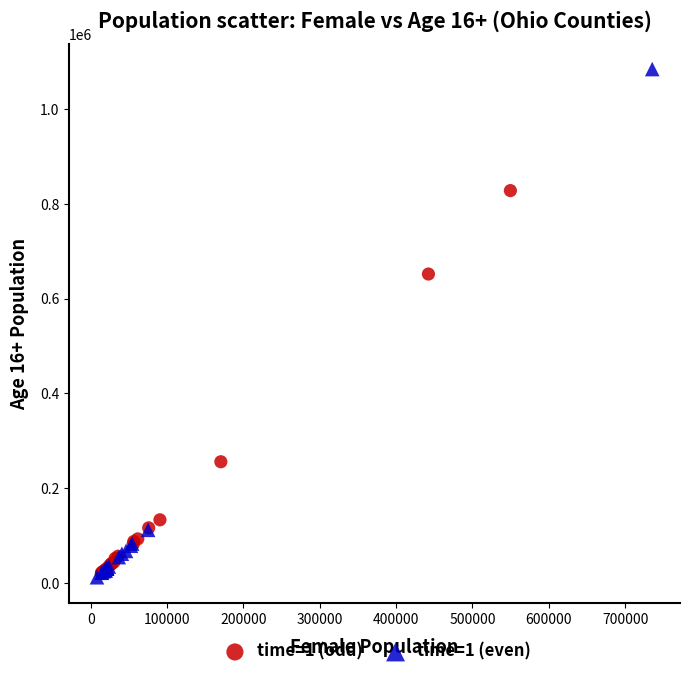

Which series contains the highest Y value?

time=1 (even)